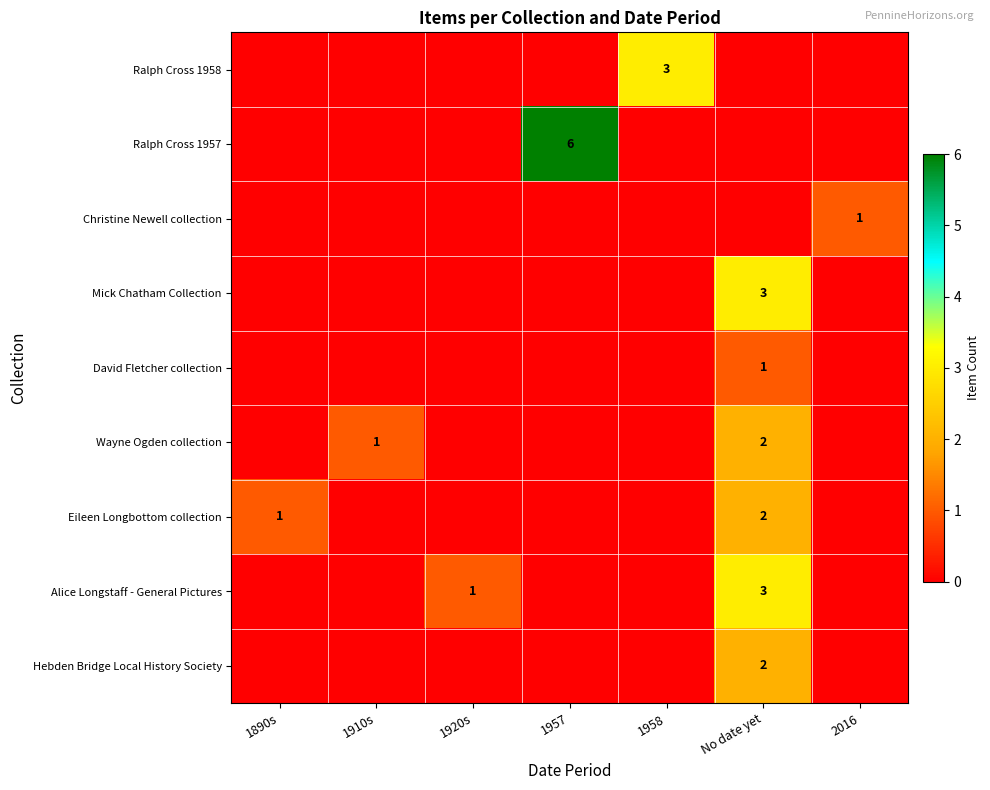

True or false: Alice Longstaff - General Pictures has a value of 5 at No date yet.

False